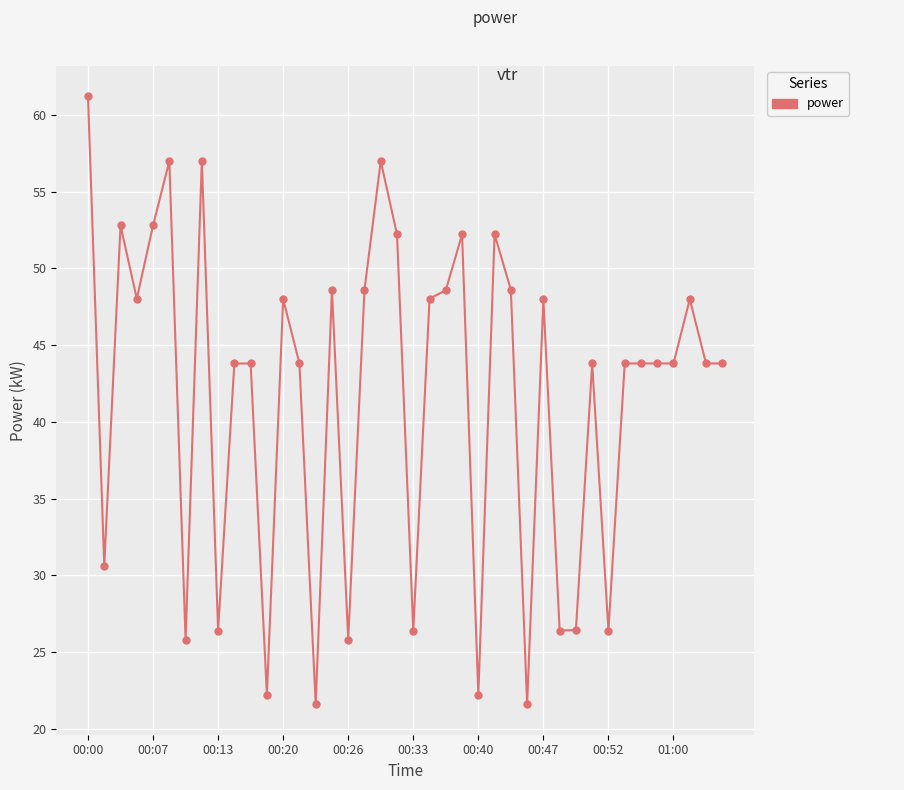

How many lines are shown in the chart?

1